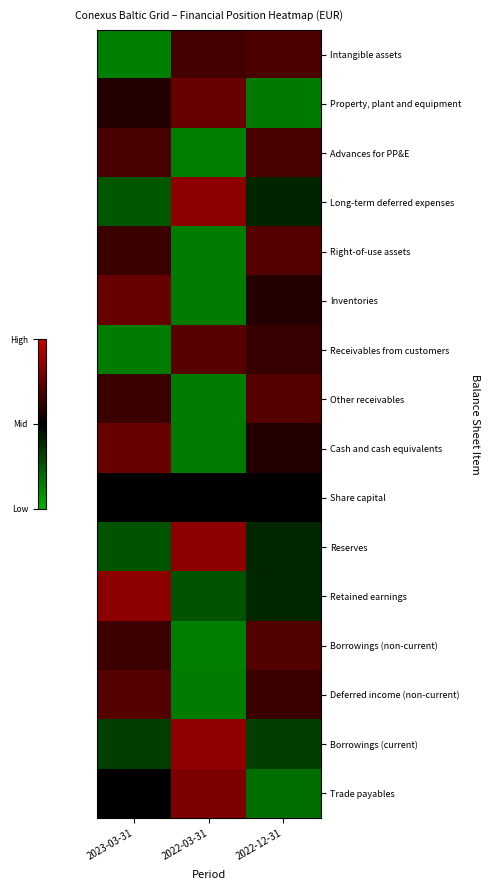

What is the difference between the highest and lowest values at 2023-03-31?

1.4